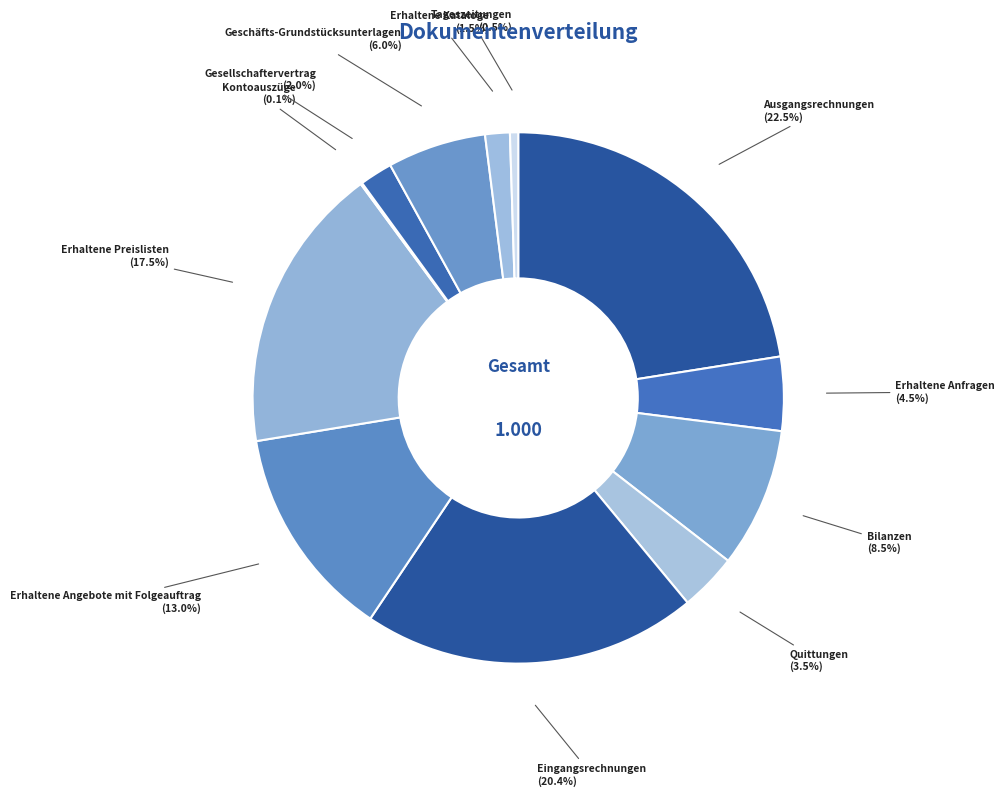

To the nearest percent, what is the difference between the largest and smallest slice percentages?

22%